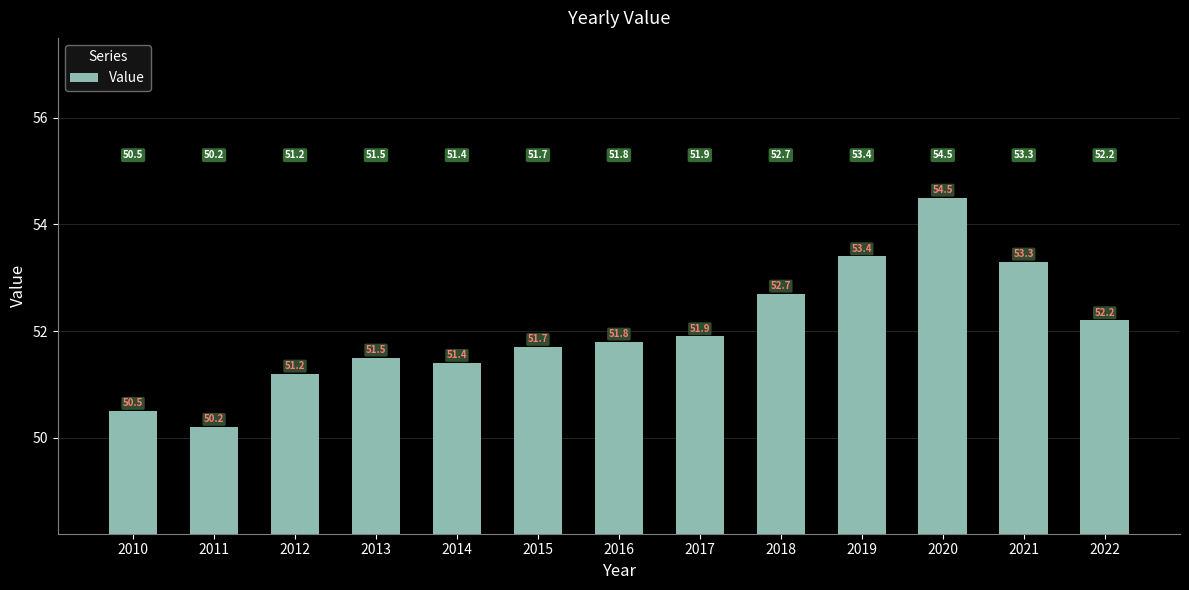

What is the minimum value shown in the chart?

50.2